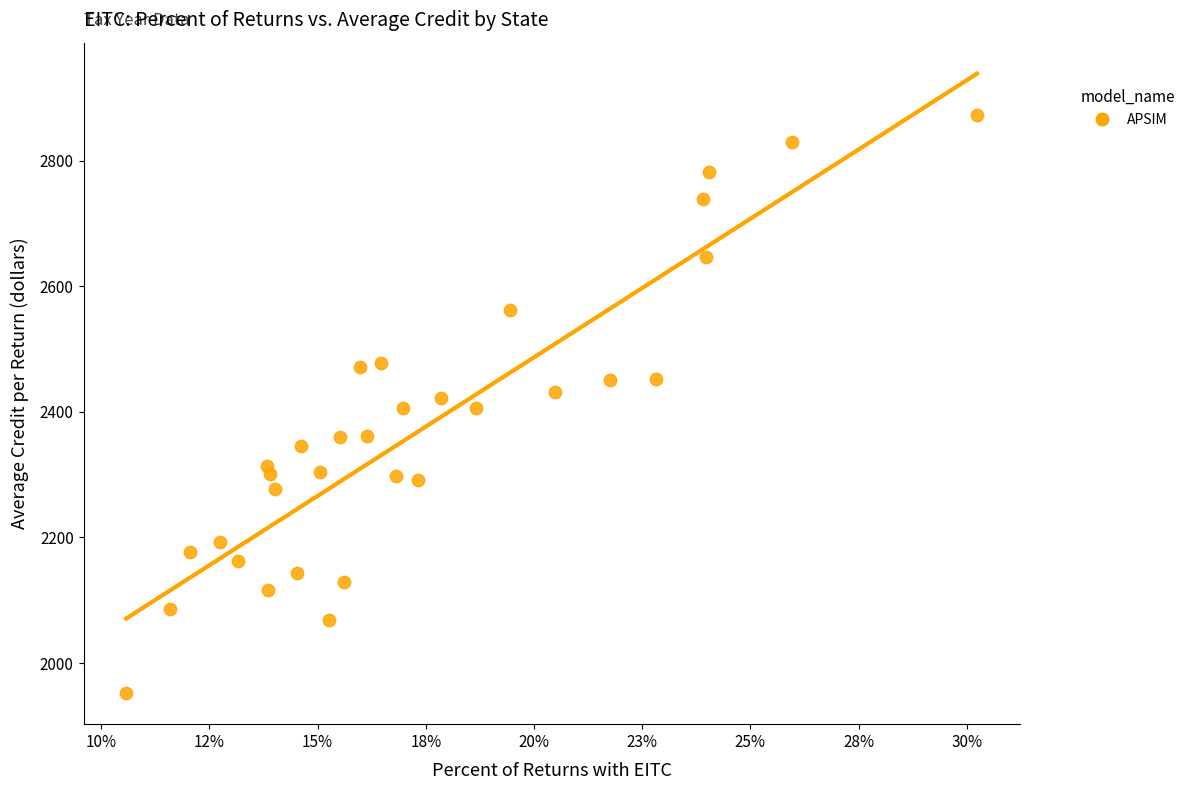

What is the range of Y values (max minus min)?

920.2